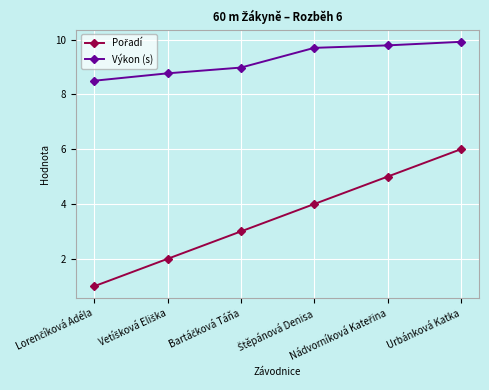

Is this an area chart (filled region under the line)?

No